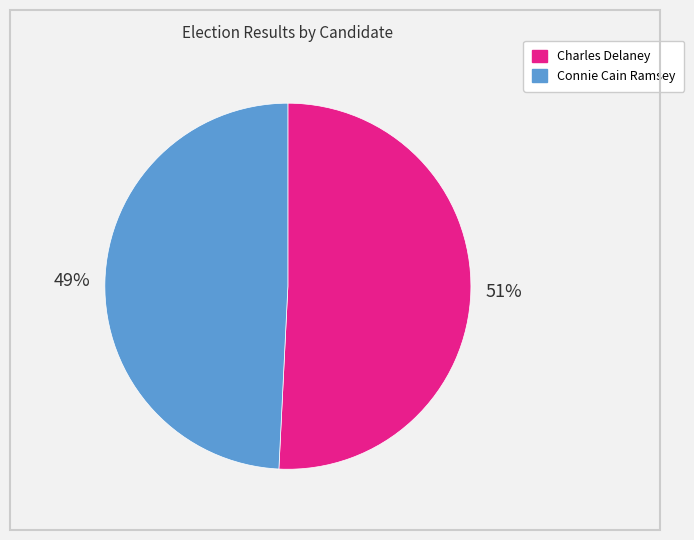

The Charles Delaney slice represents 41% of the pie. True or false?

False